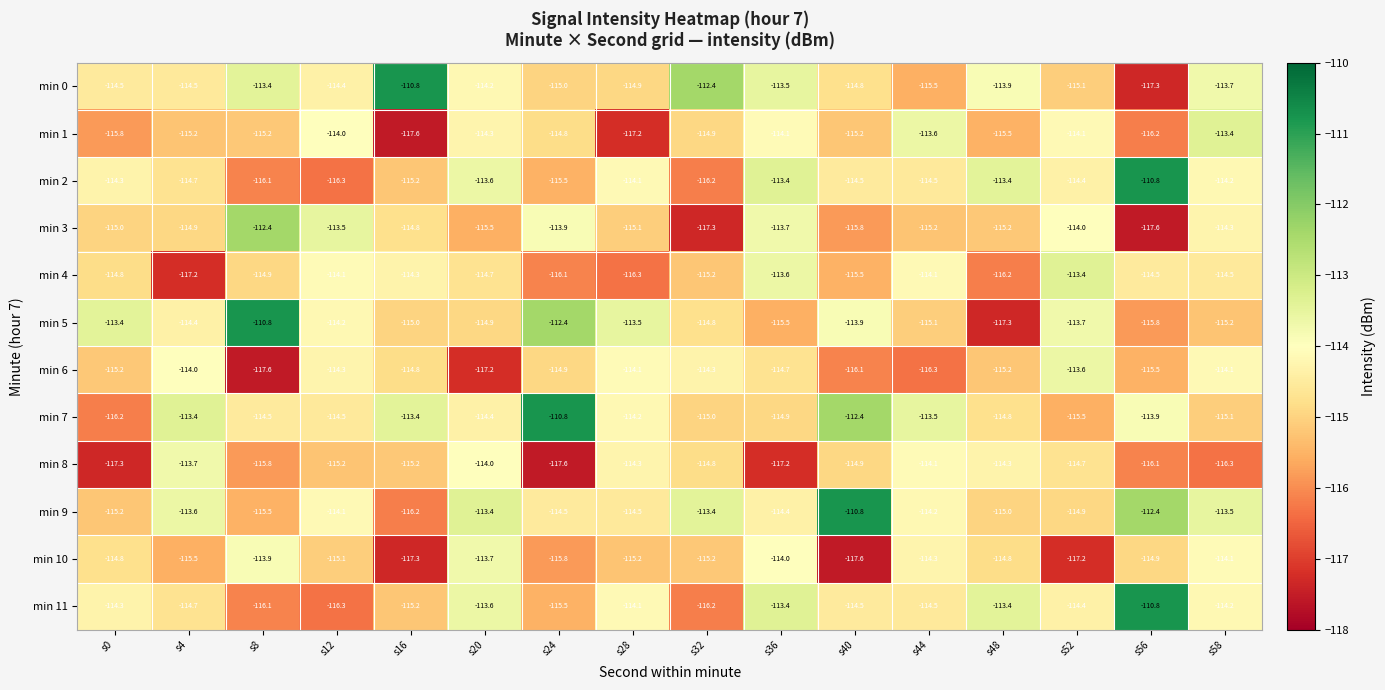

At how many categories does at least one series exceed -114?

16